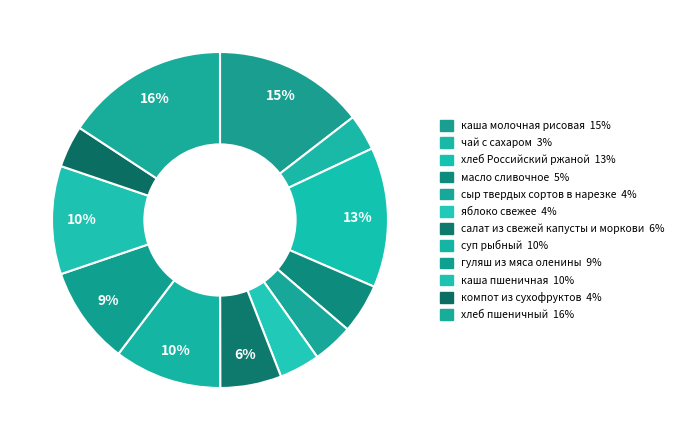

Which category has the smallest portion of the pie?

чай с сахаром